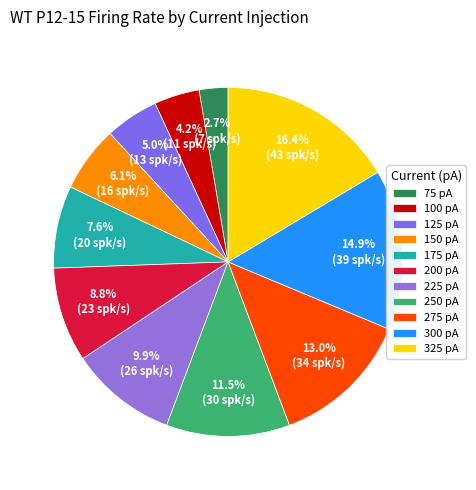

How many segments does this pie chart have?

11